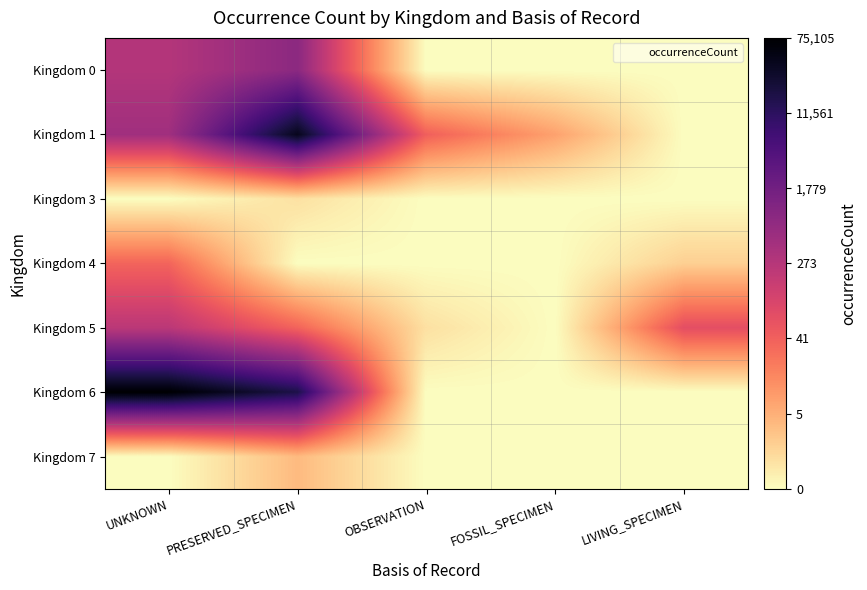

How many distinct data groups are displayed?

7